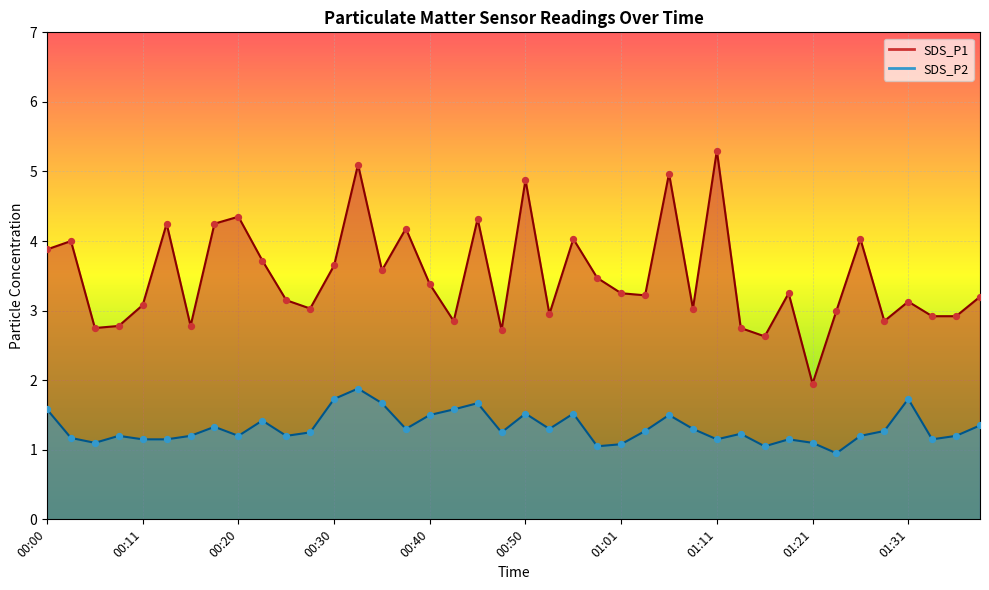

Which series has the largest Y range (max minus min)?

SDS_P1